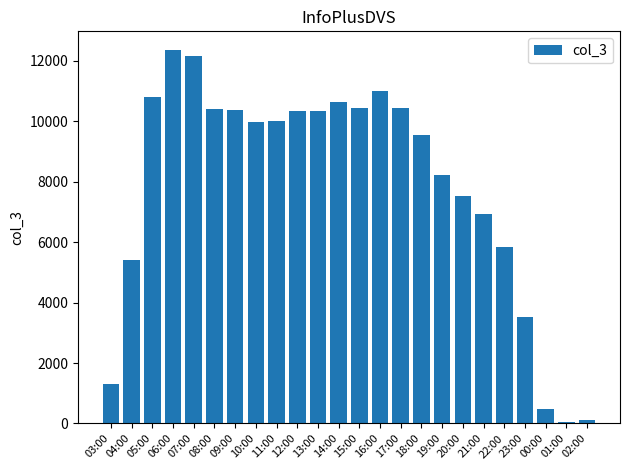

At which label is the value closest to 6206?

22:00